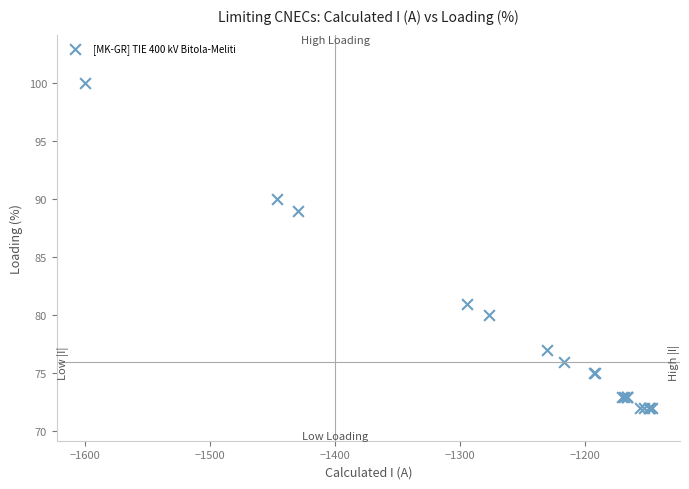

What Y value in the scatter plot is closest to 86?

89